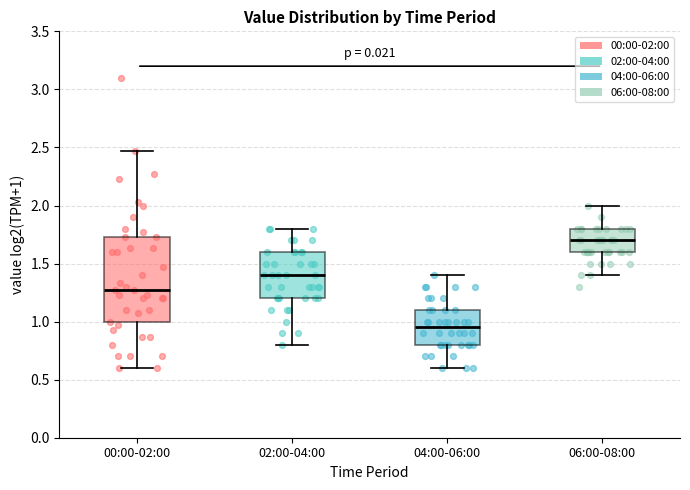

Where is the lower edge of the box for 04:00-06:00 on the y-axis? The values are not printed on the chart, so give them approximately, as read against the axis.

0.80